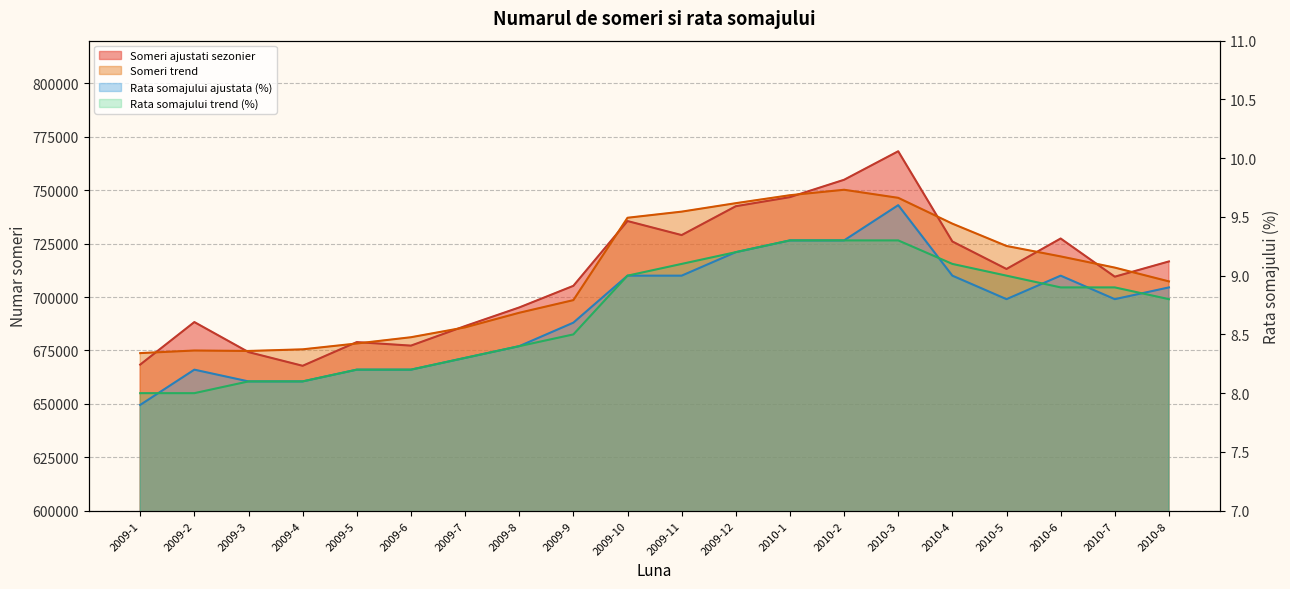

Where is Someri ajustati sezonier nearest to the value 718022?

2010-8